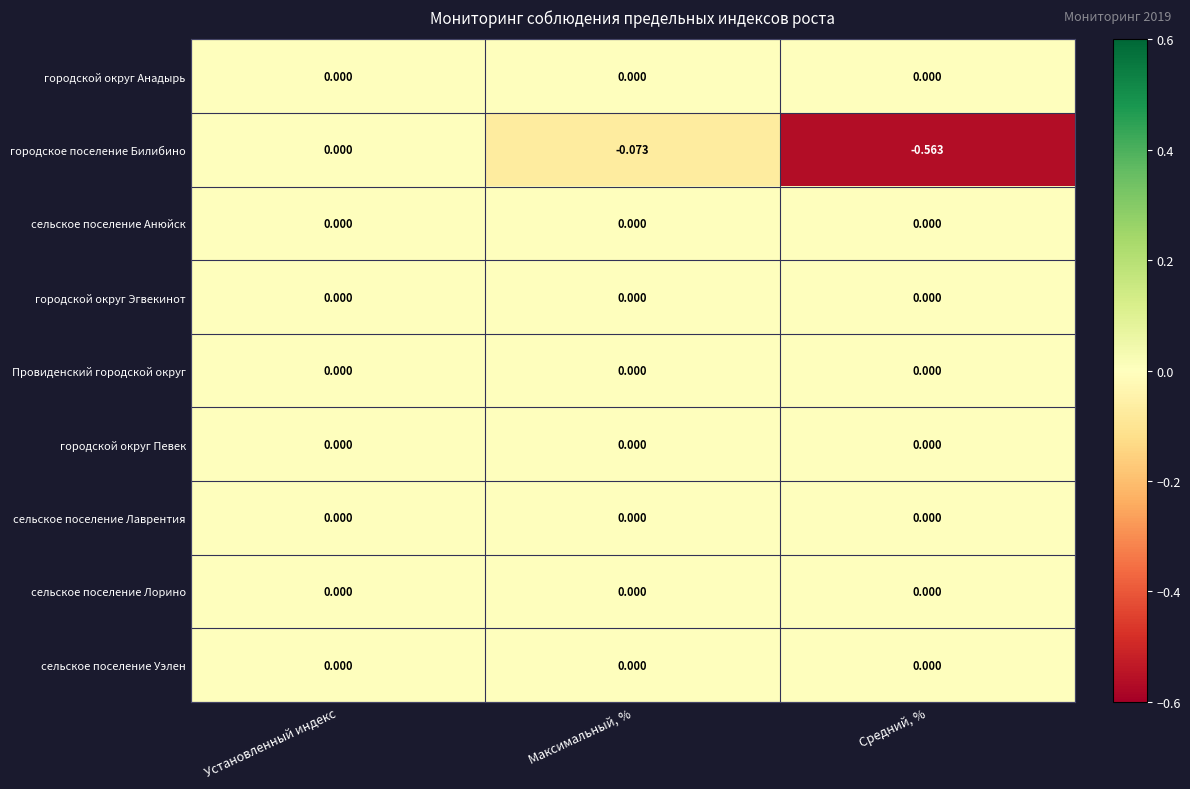

Is the value of городское поселение Билибино at Максимальный, % greater than the value of городской округ Анадырь at Средний, %?

No